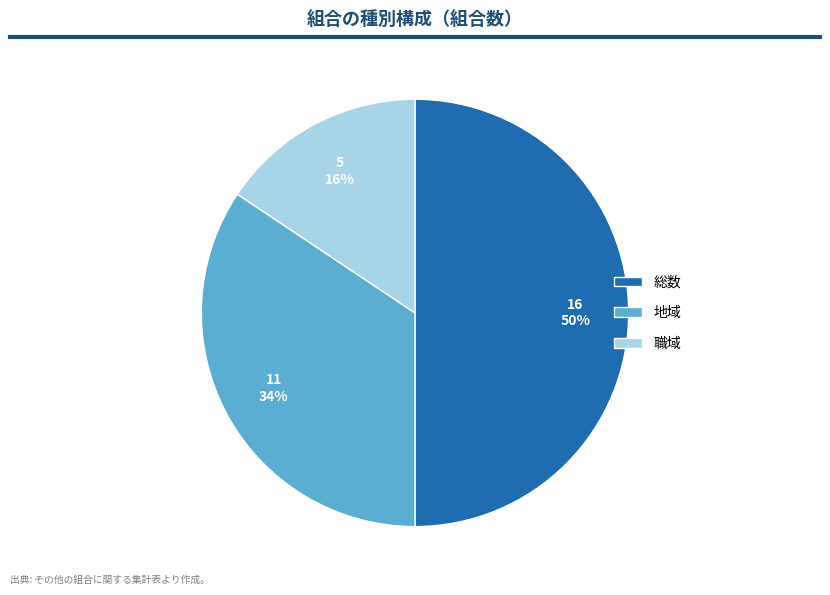

True or false: 職域 accounts for 8% of the total.

False